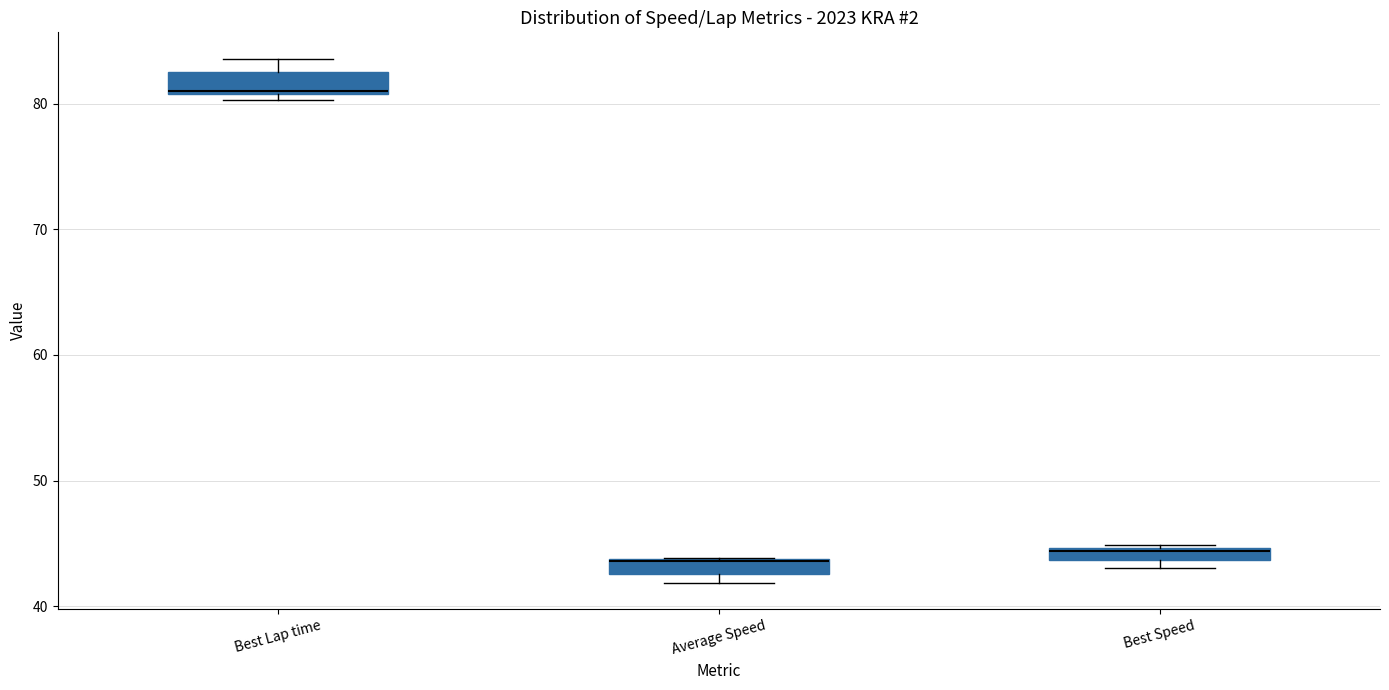

Where is the lower edge of the box for Best Lap time on the y-axis? The values are not printed on the chart, so give them approximately, as read against the axis.

81